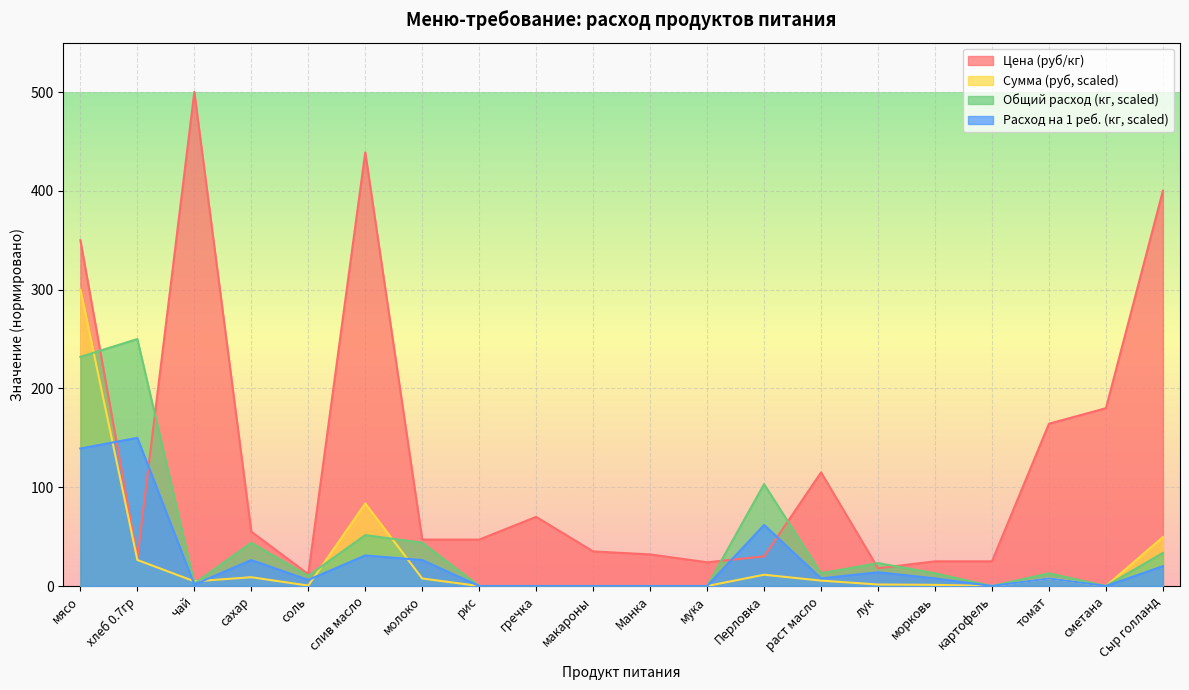

Does the chart display data point markers on the line(s)?

No